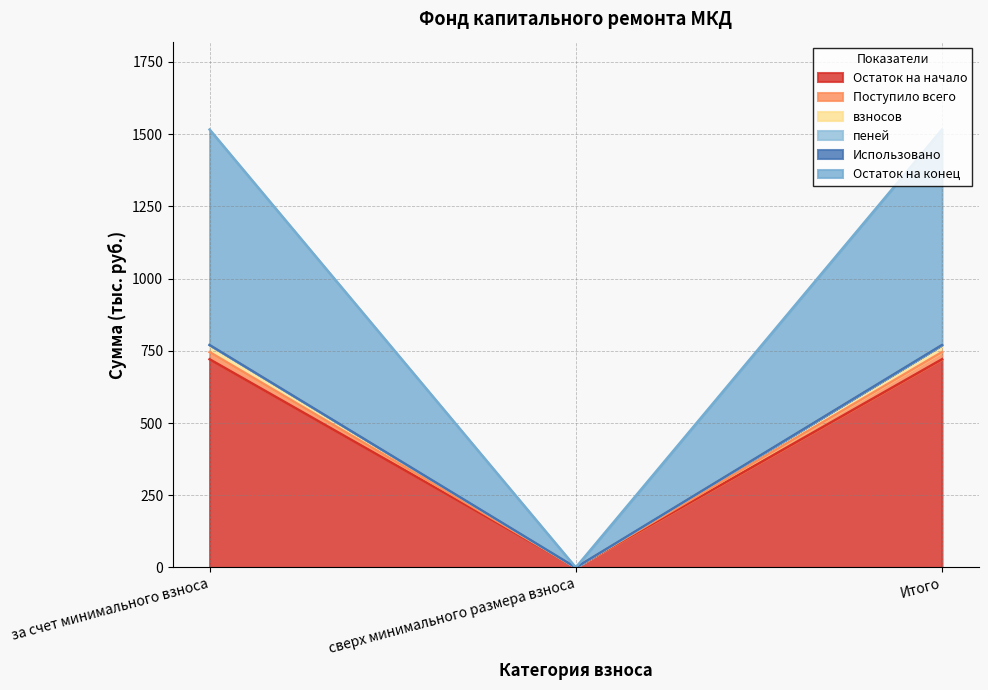

How many data points in Остаток на конец are less than 770?

1